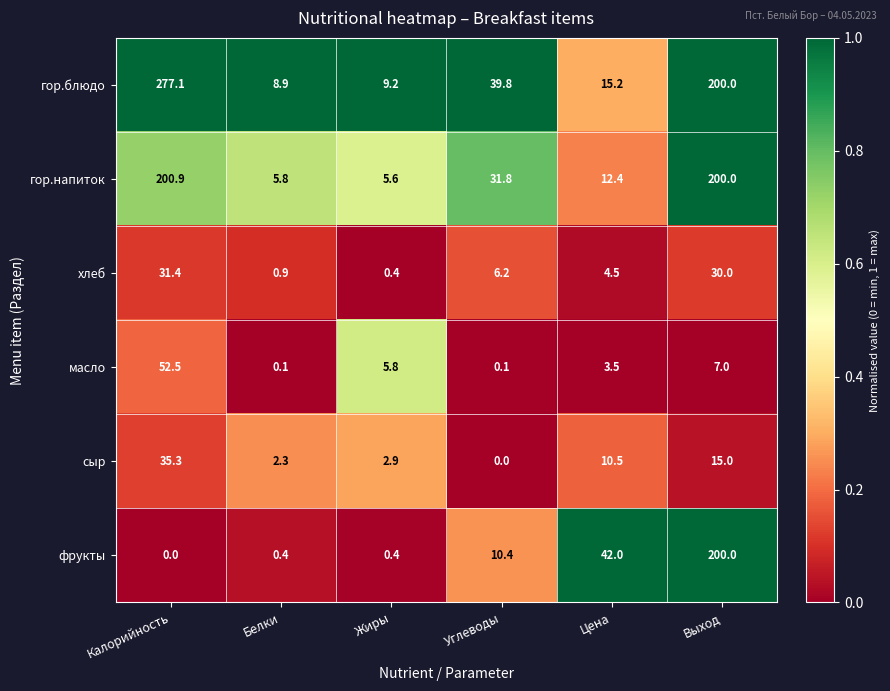

What is the difference between the maximum and minimum values in the хлеб series?

31.0